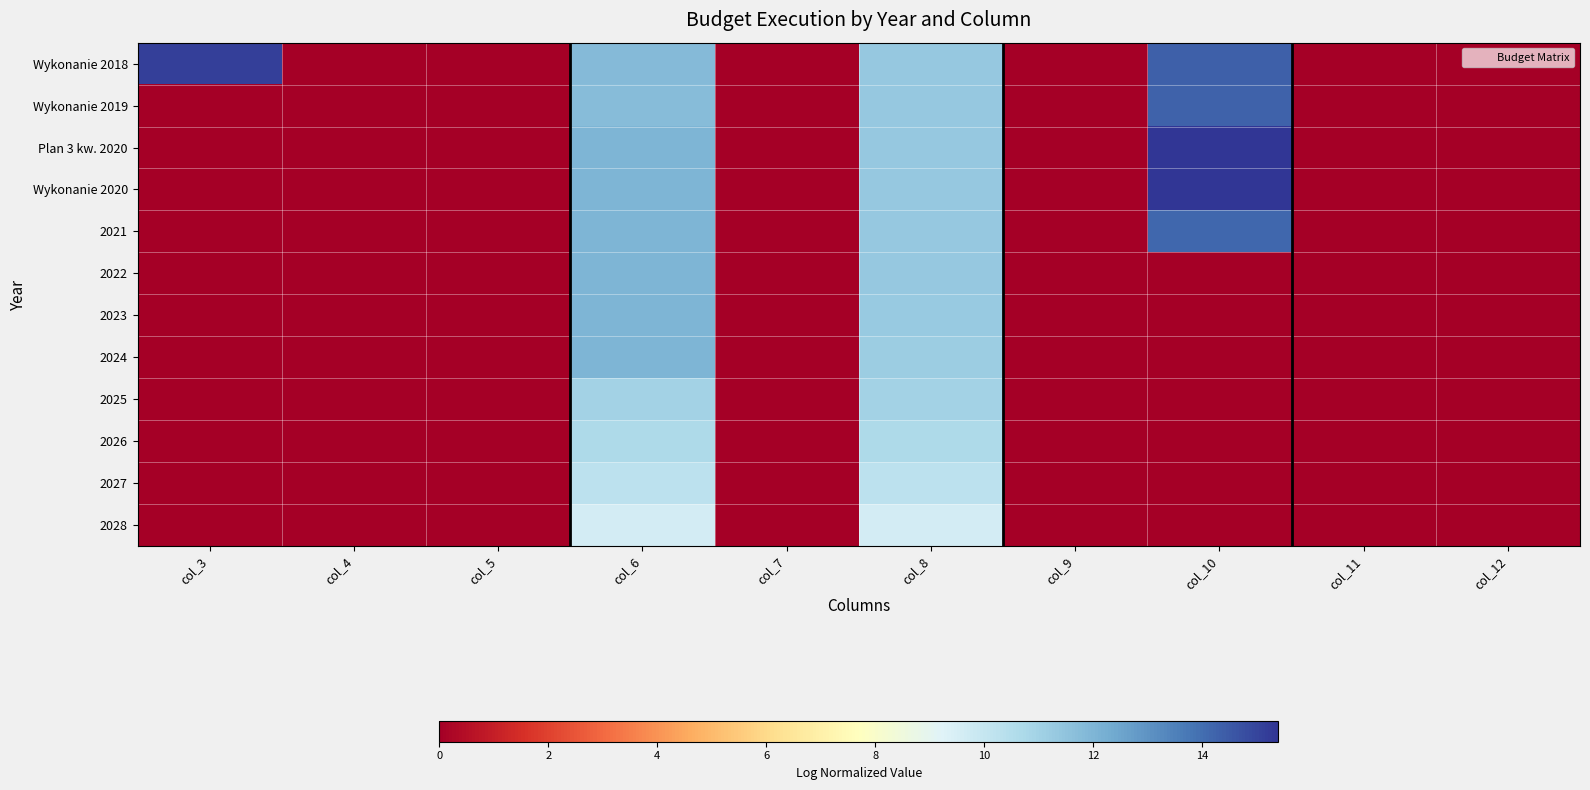

Reading left to right, extract all data points from this chart.

Wykonanie 2018: col_3=15.1	col_4=0.0	col_5=0.0	col_6=11.8	col_7=0.0	col_8=11.4	col_9=0.0	col_10=14.4	col_11=0.0	col_12=0.0
Wykonanie 2019: col_3=0.0	col_4=0.0	col_5=0.0	col_6=11.8	col_7=0.0	col_8=11.4	col_9=0.0	col_10=14.3	col_11=0.0	col_12=0.0
Plan 3 kw. 2020: col_3=0.0	col_4=0.0	col_5=0.0	col_6=12.0	col_7=0.0	col_8=11.4	col_9=0.0	col_10=15.4	col_11=0.0	col_12=0.0
Wykonanie 2020: col_3=0.0	col_4=0.0	col_5=0.0	col_6=12.0	col_7=0.0	col_8=11.3	col_9=0.0	col_10=15.4	col_11=0.0	col_12=0.0
2021: col_3=0.0	col_4=0.0	col_5=0.0	col_6=12.0	col_7=0.0	col_8=11.4	col_9=0.0	col_10=14.2	col_11=0.0	col_12=0.0
2022: col_3=0.0	col_4=0.0	col_5=0.0	col_6=12.0	col_7=0.0	col_8=11.3	col_9=0.0	col_10=0.0	col_11=0.0	col_12=0.0
2023: col_3=0.0	col_4=0.0	col_5=0.0	col_6=12.0	col_7=0.0	col_8=11.3	col_9=0.0	col_10=0.0	col_11=0.0	col_12=0.0
2024: col_3=0.0	col_4=0.0	col_5=0.0	col_6=12.0	col_7=0.0	col_8=11.2	col_9=0.0	col_10=0.0	col_11=0.0	col_12=0.0
2025: col_3=0.0	col_4=0.0	col_5=0.0	col_6=11.0	col_7=0.0	col_8=11.0	col_9=0.0	col_10=0.0	col_11=0.0	col_12=0.0
2026: col_3=0.0	col_4=0.0	col_5=0.0	col_6=10.7	col_7=0.0	col_8=10.7	col_9=0.0	col_10=0.0	col_11=0.0	col_12=0.0
2027: col_3=0.0	col_4=0.0	col_5=0.0	col_6=10.3	col_7=0.0	col_8=10.3	col_9=0.0	col_10=0.0	col_11=0.0	col_12=0.0
2028: col_3=0.0	col_4=0.0	col_5=0.0	col_6=9.6	col_7=0.0	col_8=9.6	col_9=0.0	col_10=0.0	col_11=0.0	col_12=0.0